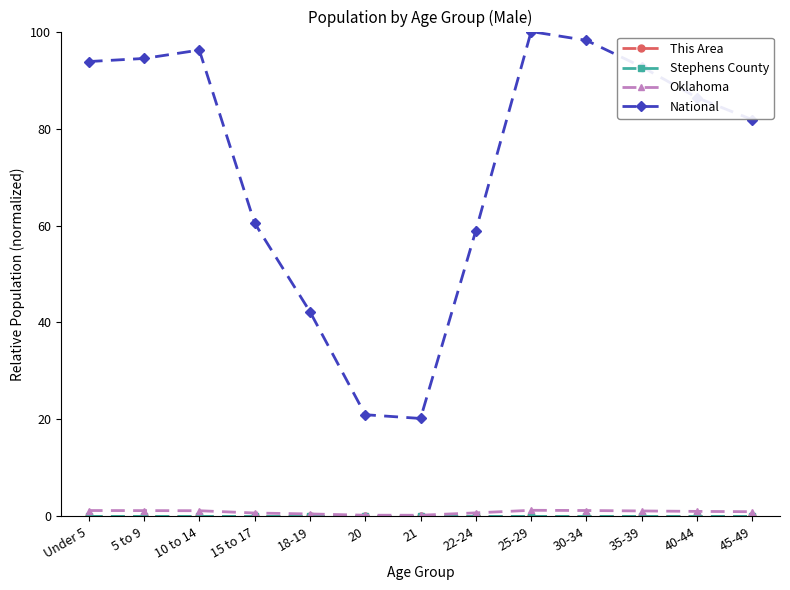

How many lines are shown in the chart?

4